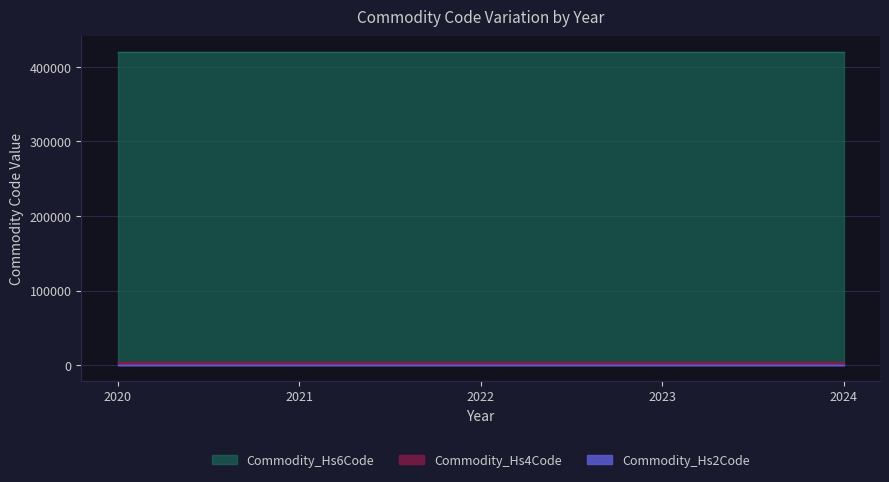

Is it true that Commodity_Hs6Code equals 420310 at 2022?

True